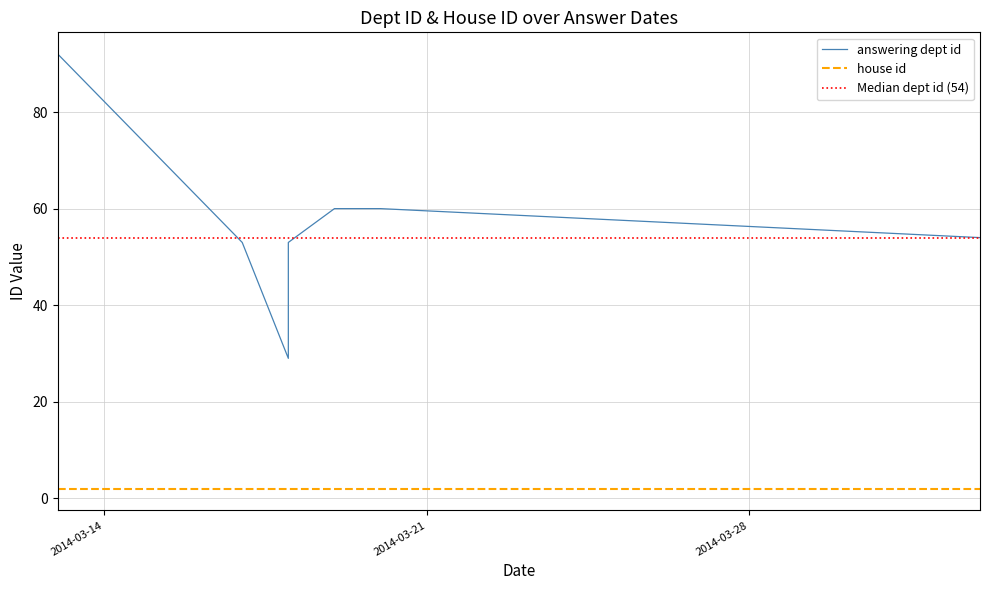

At how many categories does at least one series exceed 36?

7